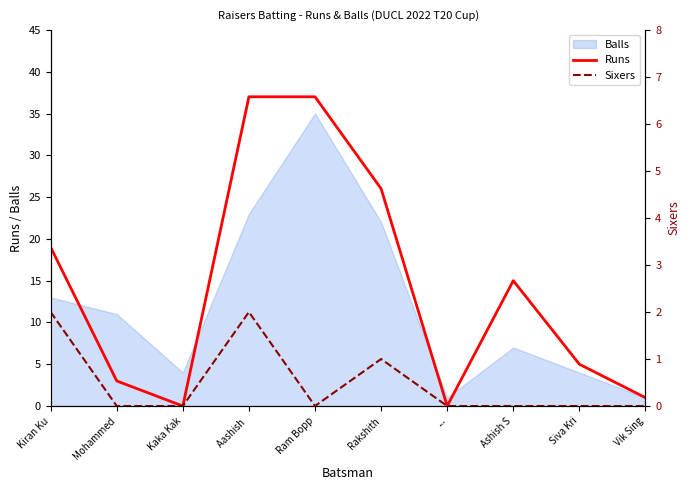

At which label is Runs closest to 18?

Kiran Ku